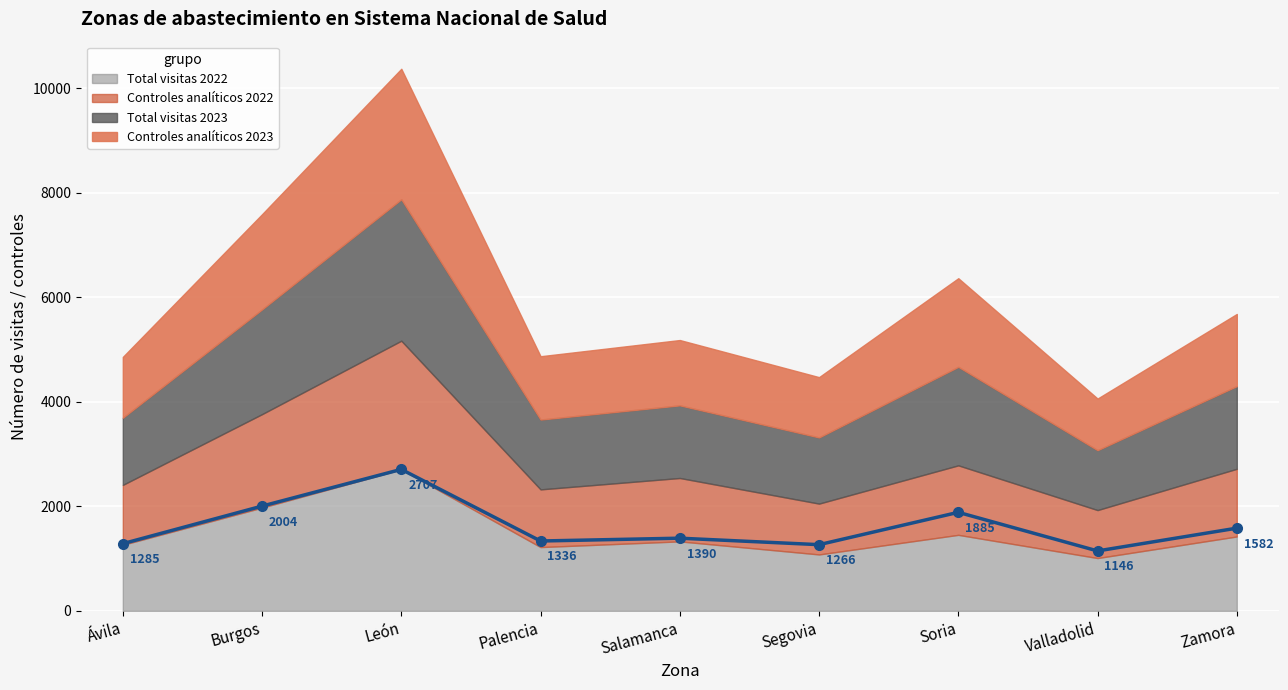

Where does the data first go above 1390?

Burgos